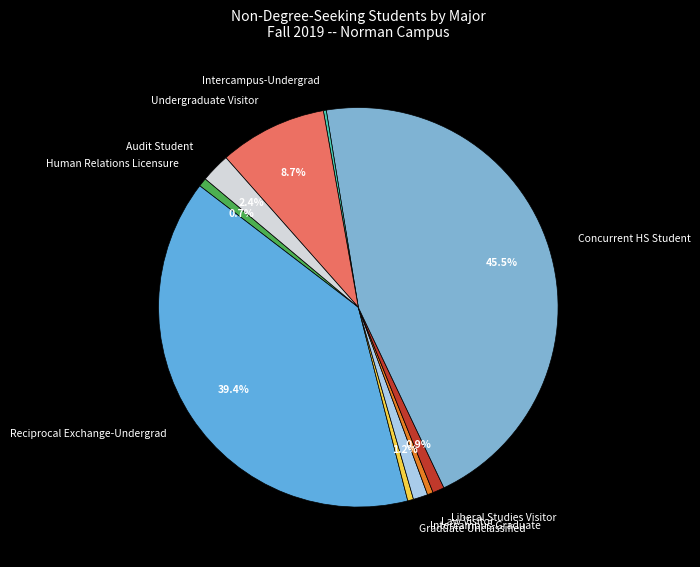

True or false: Undergraduate Visitor accounts for 22% of the total.

False